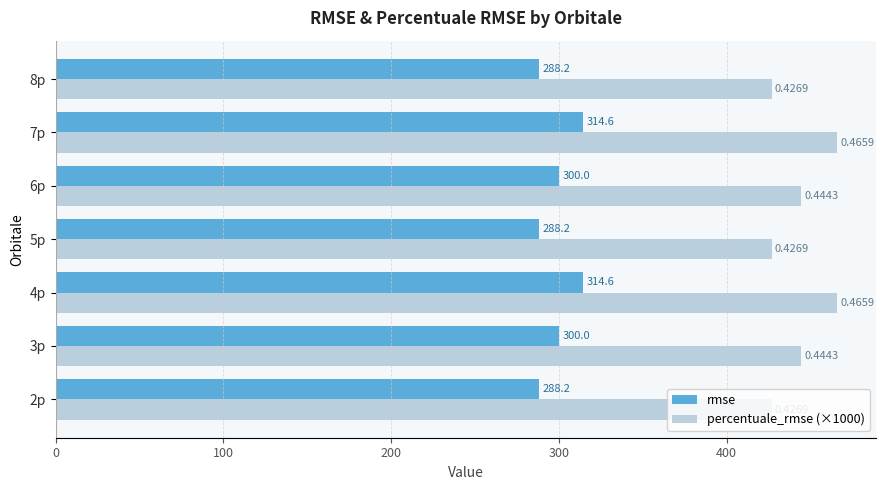

What is the sum of all percentuale_rmse (×1000) values?

3101.0